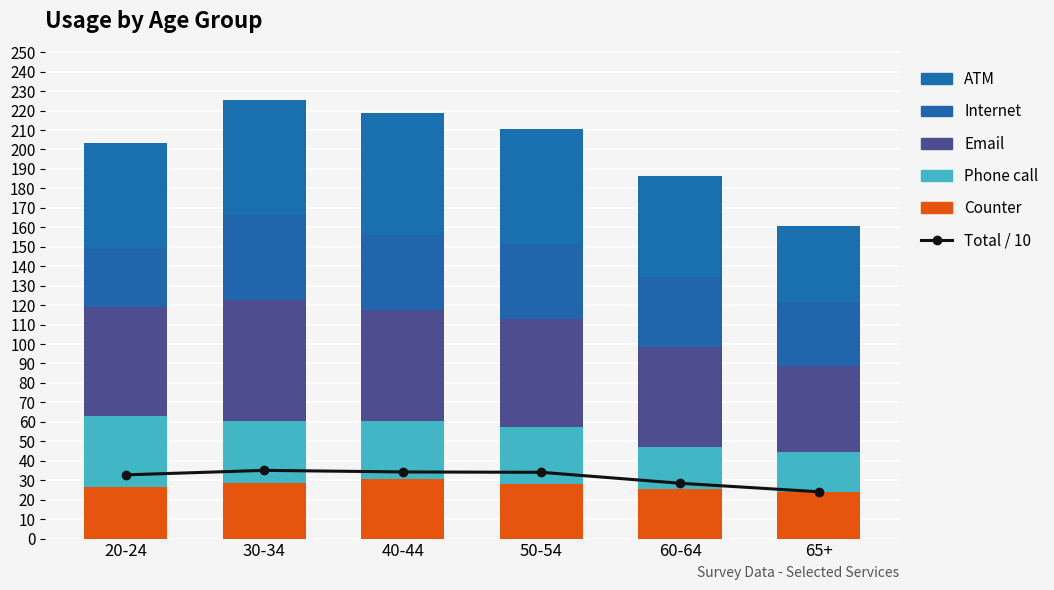

What is the lowest value of the Internet series?

30.0